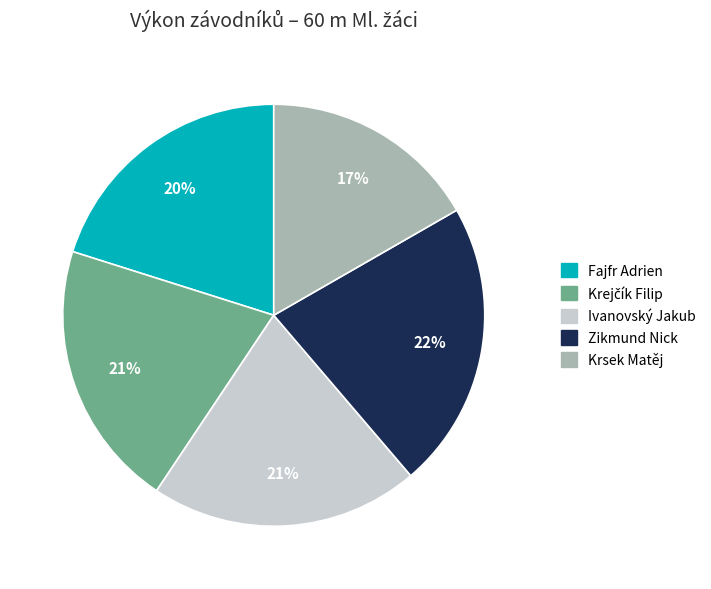

To the nearest percent, what is the average slice percentage?

20%